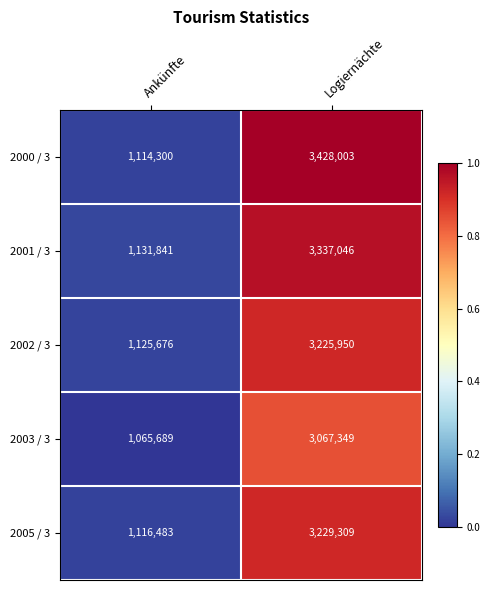

What is the minimum value for 2002 / 3?

1125676